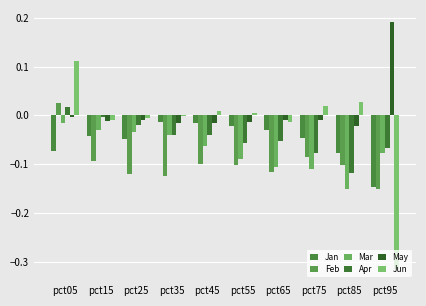

Reading right to left, list all the values displayed in this chart.

Jan: -0.1	-0.1	-0.0	-0.0	-0.0	-0.0	-0.0	-0.0	-0.0	-0.1
Feb: -0.2	-0.1	-0.1	-0.1	-0.1	-0.1	-0.1	-0.1	-0.1	0.0
Mar: -0.1	-0.2	-0.1	-0.1	-0.1	-0.1	-0.0	-0.0	-0.0	-0.0
Apr: -0.1	-0.1	-0.1	-0.1	-0.1	-0.0	-0.0	-0.0	-0.0	0.0
May: 0.2	-0.0	-0.0	-0.0	-0.0	-0.0	-0.0	-0.0	-0.0	-0.0
Jun: -0.3	0.0	0.0	-0.0	0.0	0.0	-0.0	-0.0	-0.0	0.1